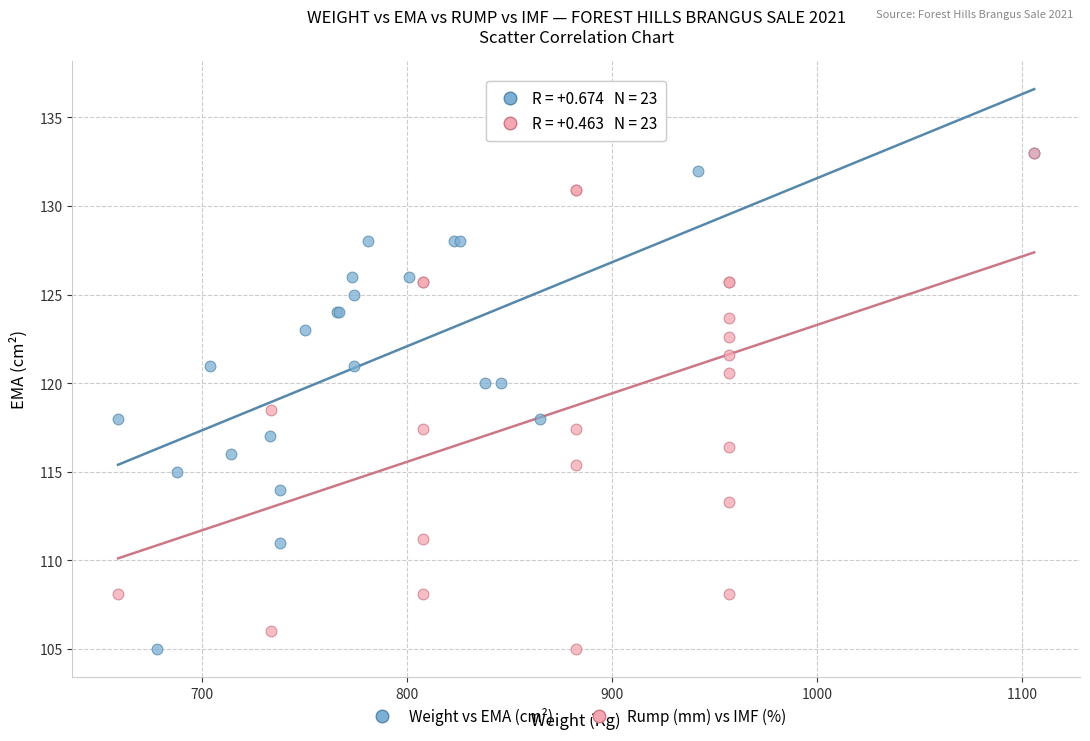

What are all the series names shown in the legend?

Weight vs EMA (cm²), Rump (mm) vs IMF (%)